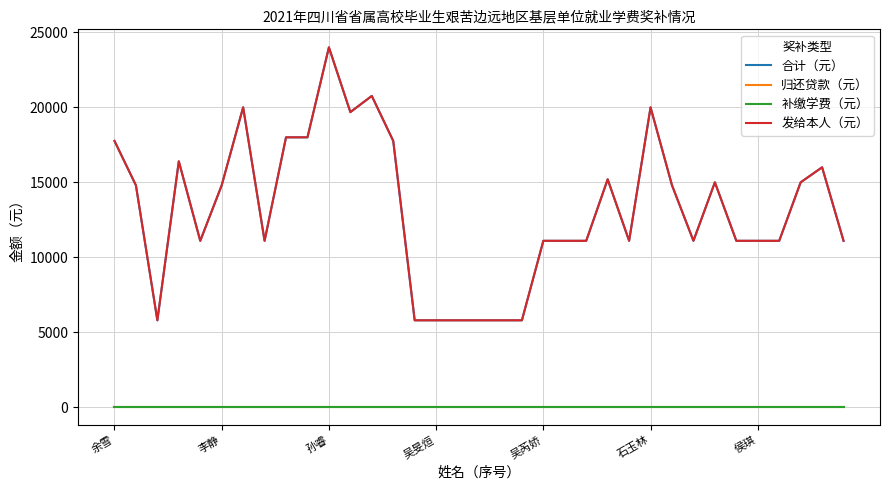

Does the chart display data point markers on the line(s)?

No